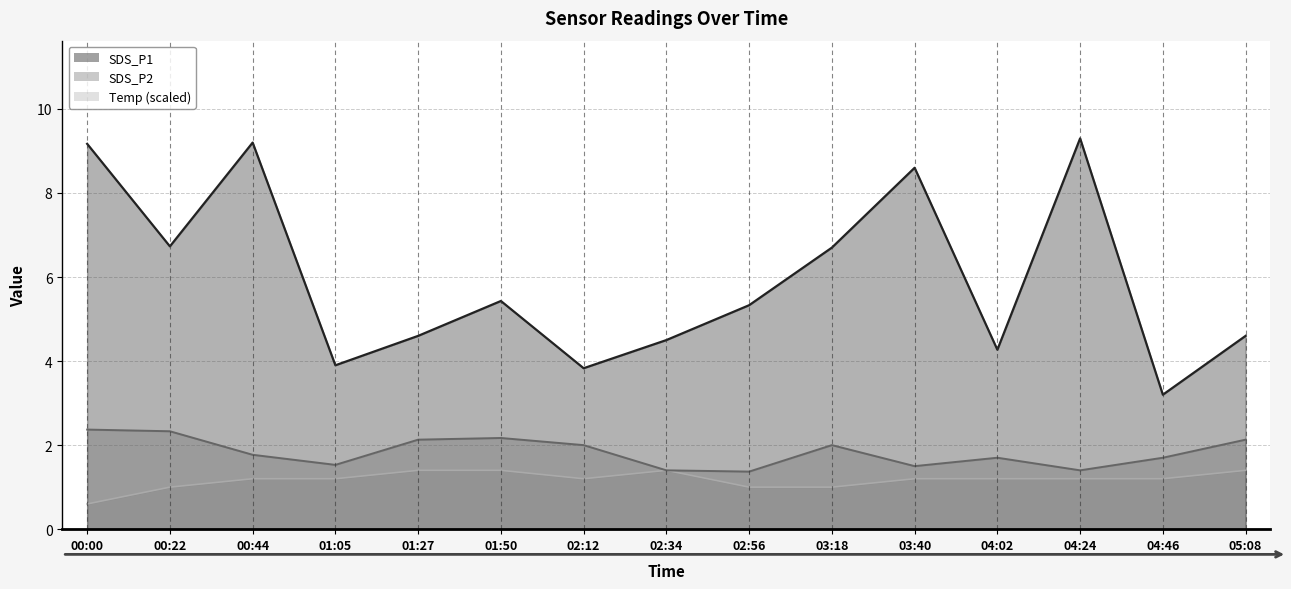

Which series changed the most between 04:02 and 05:08?

SDS_P2